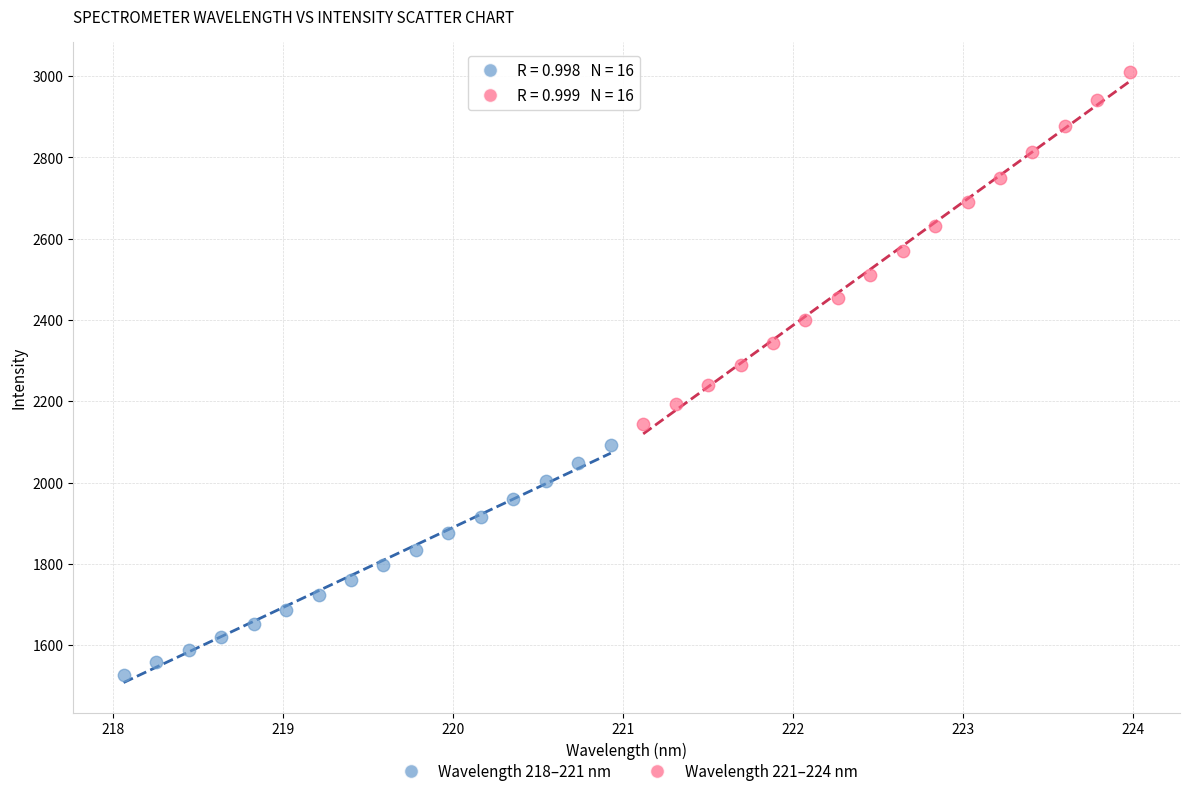

Which series reaches the minimum Y coordinate?

Wavelength 218–221 nm